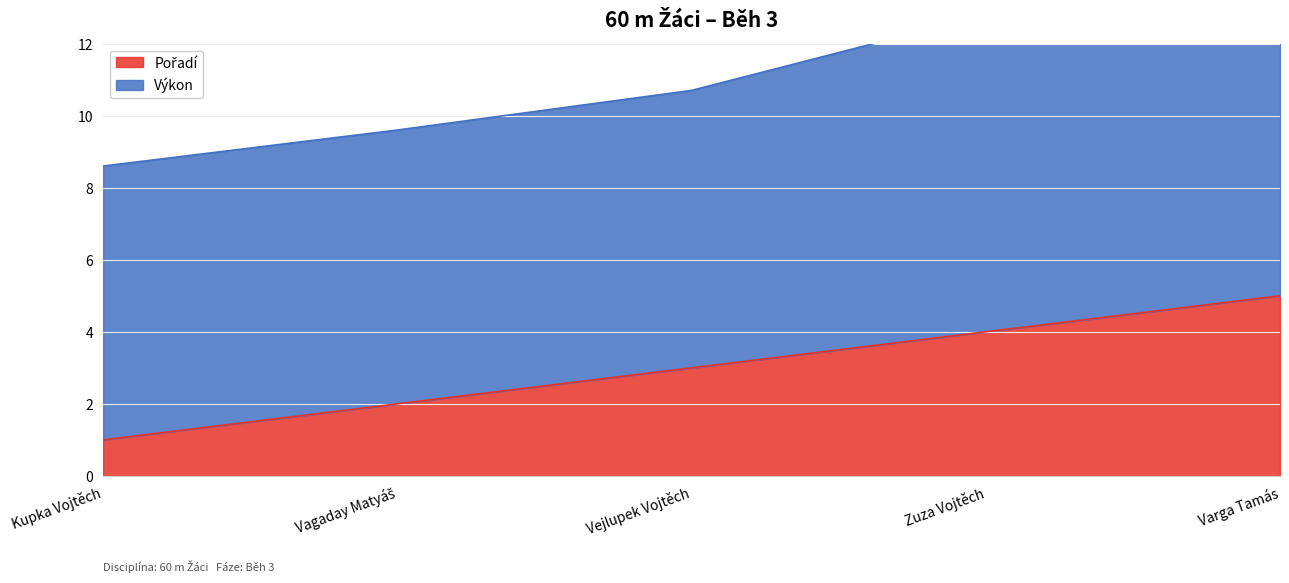

What is the difference between the maximum and minimum values?

4